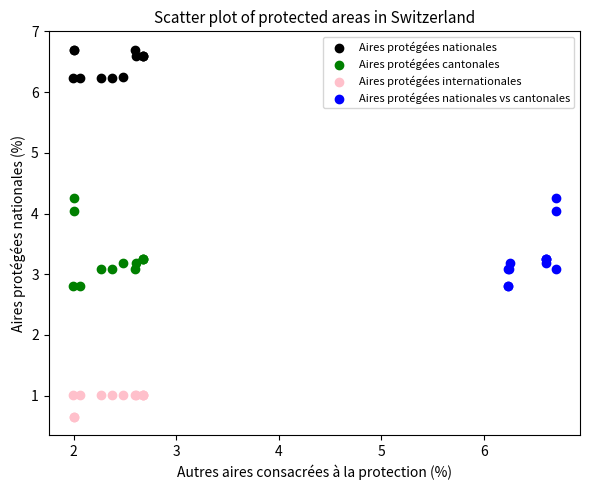

Which series reaches the maximum Y coordinate?

Aires protégées nationales